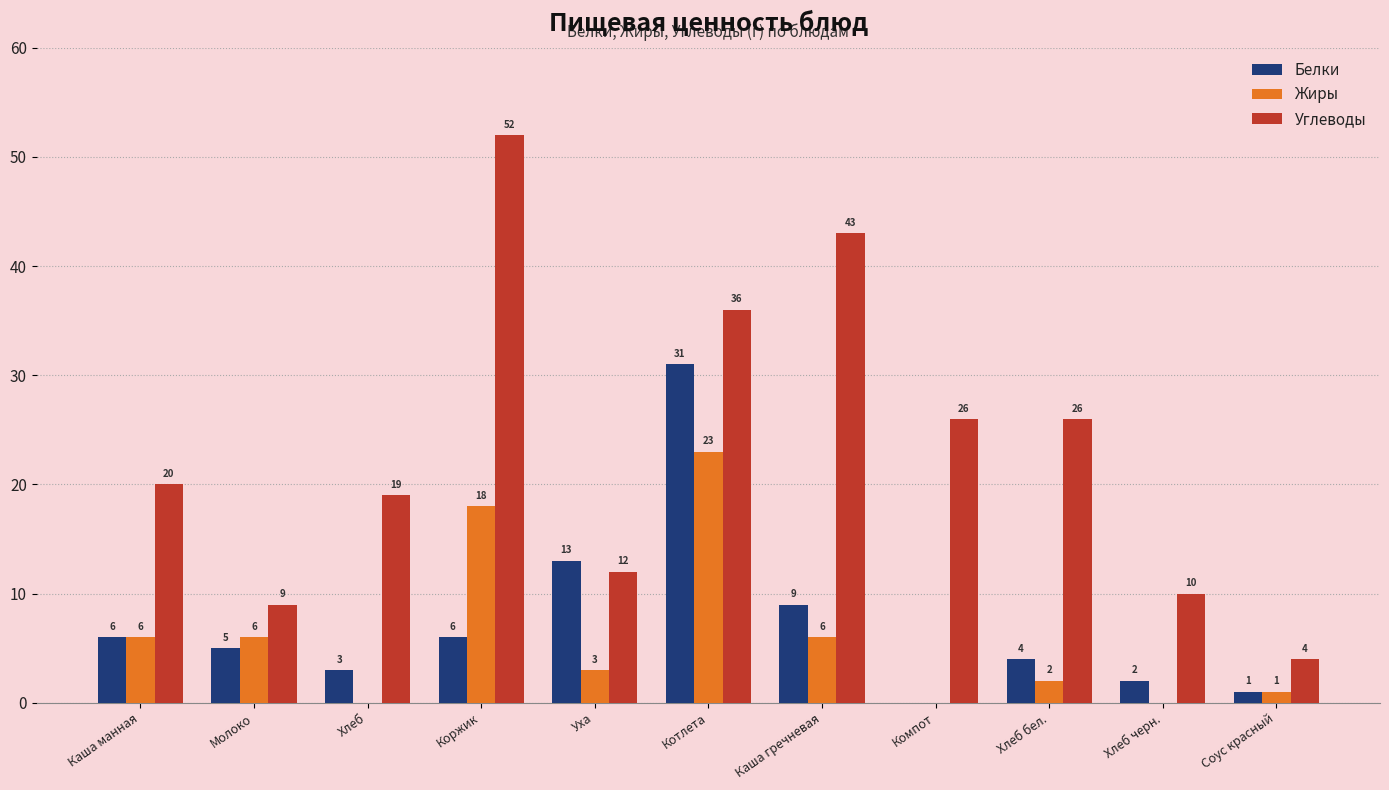

What is the maximum value for Углеводы?

52